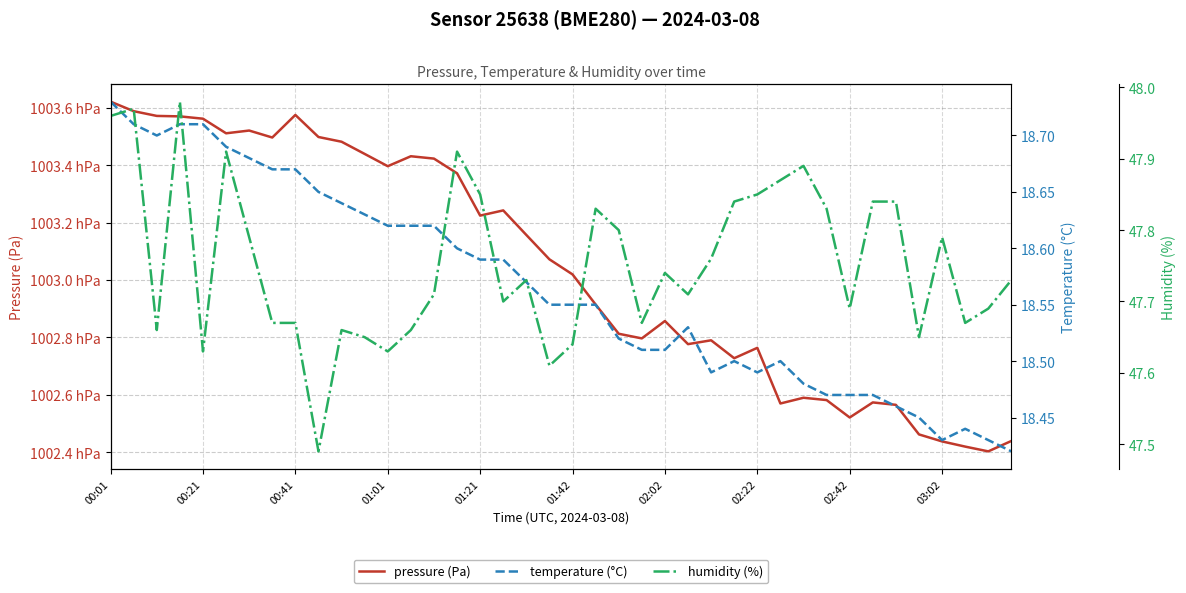

Reading left to right, transcribe all the data shown in this chart.

pressure (Pa): 100362.2	100358.8	100357.2	100357.0	100356.2	100351.1	100352.1	100349.7	100357.5	100349.8	100348.2	100343.9	100339.7	100343.1	100342.3	100337.2	100322.4	100324.2	100315.7	100307.2	100301.9	100291.4	100281.2	100279.6	100285.7	100277.6	100279.0	100272.7	100276.3	100256.9	100258.9	100258.1	100252.1	100257.3	100256.5	100246.2	100243.7	100241.9	100240.2	100243.9
temperature (°C): 18.7	18.7	18.7	18.7	18.7	18.7	18.7	18.7	18.7	18.6	18.6	18.6	18.6	18.6	18.6	18.6	18.6	18.6	18.6	18.6	18.6	18.6	18.5	18.5	18.5	18.5	18.5	18.5	18.5	18.5	18.5	18.5	18.5	18.5	18.5	18.4	18.4	18.4	18.4	18.4
humidity (%): 48.0	48.0	47.7	48.0	47.6	47.9	47.8	47.7	47.7	47.5	47.7	47.6	47.6	47.7	47.7	47.9	47.9	47.7	47.7	47.6	47.6	47.8	47.8	47.7	47.7	47.7	47.8	47.8	47.9	47.9	47.9	47.8	47.7	47.8	47.8	47.6	47.8	47.7	47.7	47.7